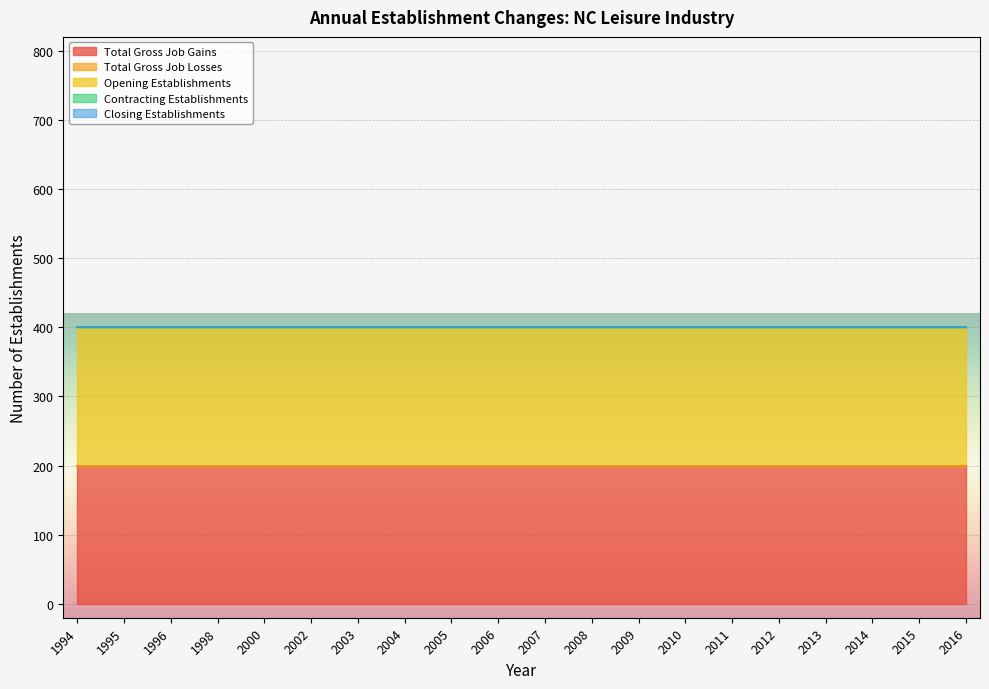

Reading left to right, extract all data points from this chart.

Total Gross Job Gains: 200	200	200	200	200	200	200	200	200	200	200	200	200	200	200	200	200	200	200	200
Total Gross Job Losses: 0	0	0	0	0	0	0	0	0	0	0	0	0	0	0	0	0	0	0	0
Opening Establishments: 200	200	200	200	200	200	200	200	200	200	200	200	200	200	200	200	200	200	200	200
Contracting Establishments: 0	0	0	0	0	0	0	0	0	0	0	0	0	0	0	0	0	0	0	0
Closing Establishments: 0	0	0	0	0	0	0	0	0	0	0	0	0	0	0	0	0	0	0	0